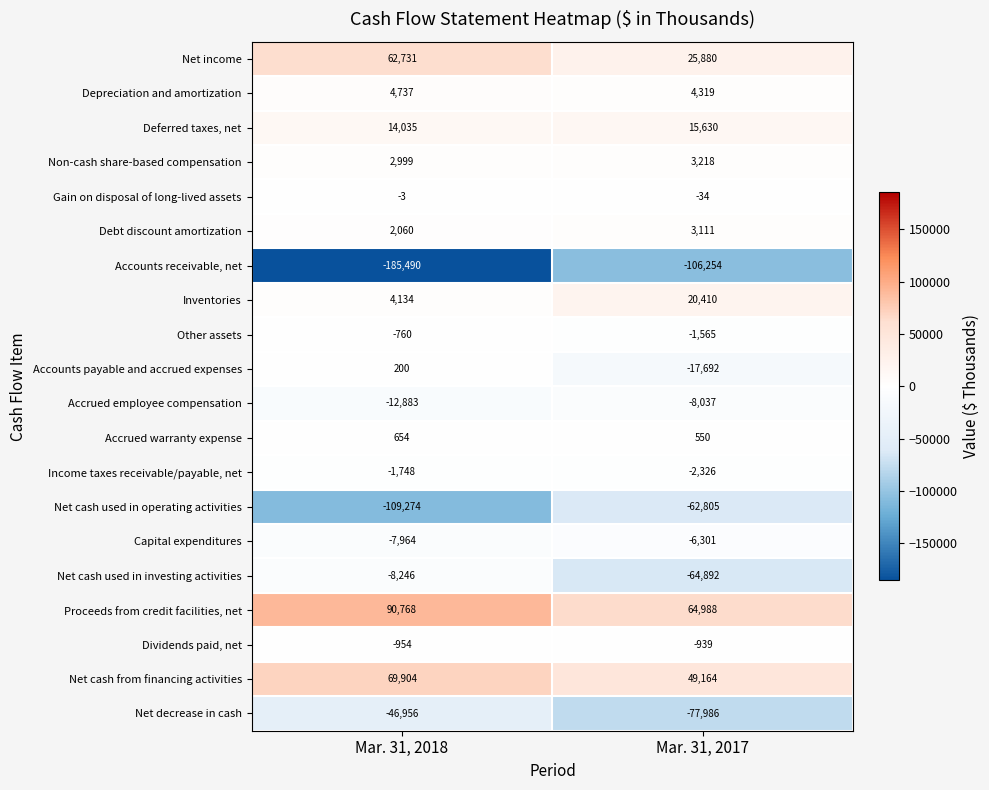

What is the difference between the highest and lowest values at Mar. 31, 2018?

276258